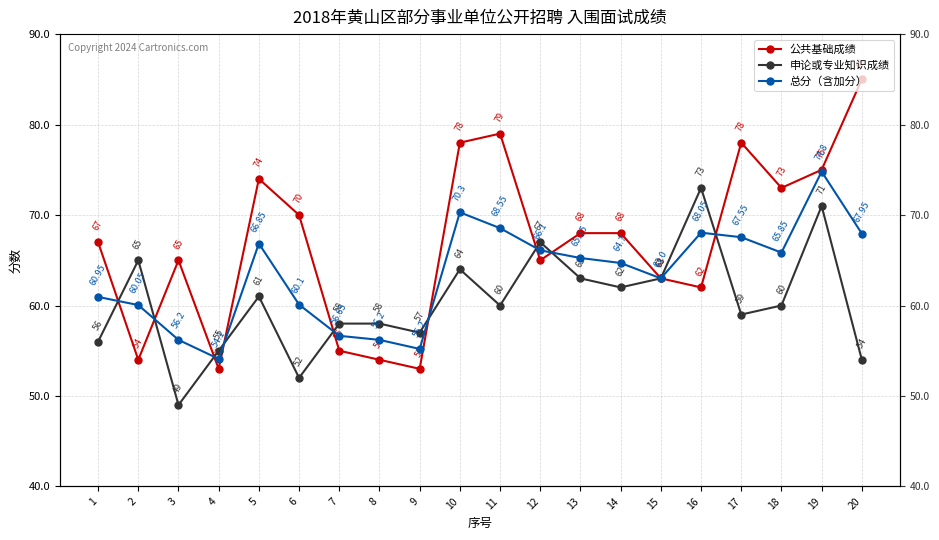

What is the value of the 申论或专业知识成绩 point at the 13th from the left?

63.0